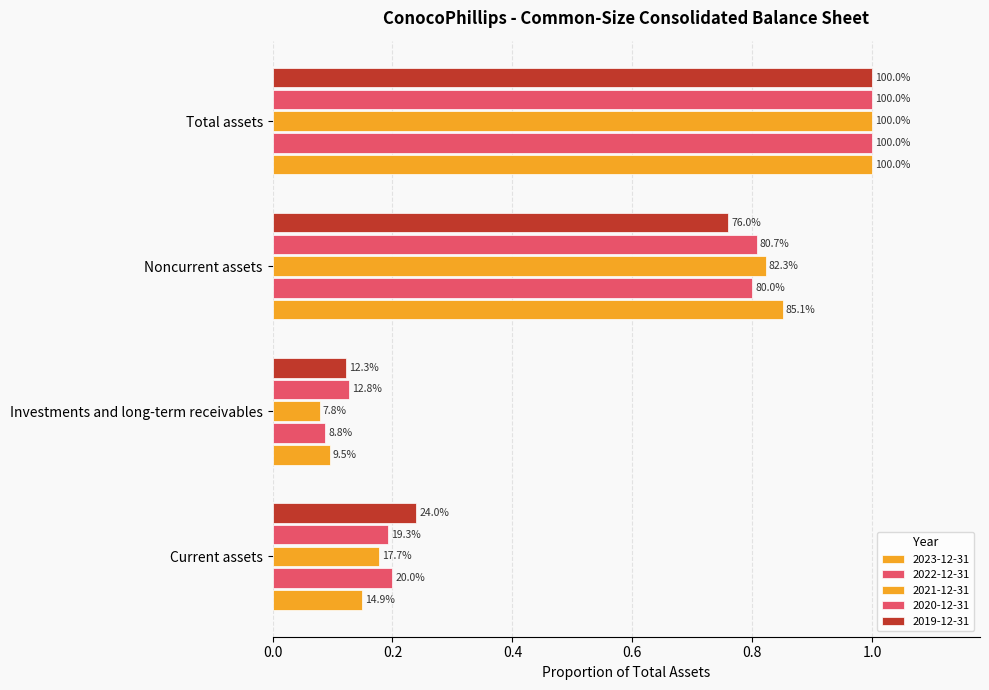

How many bars are there in total?

20